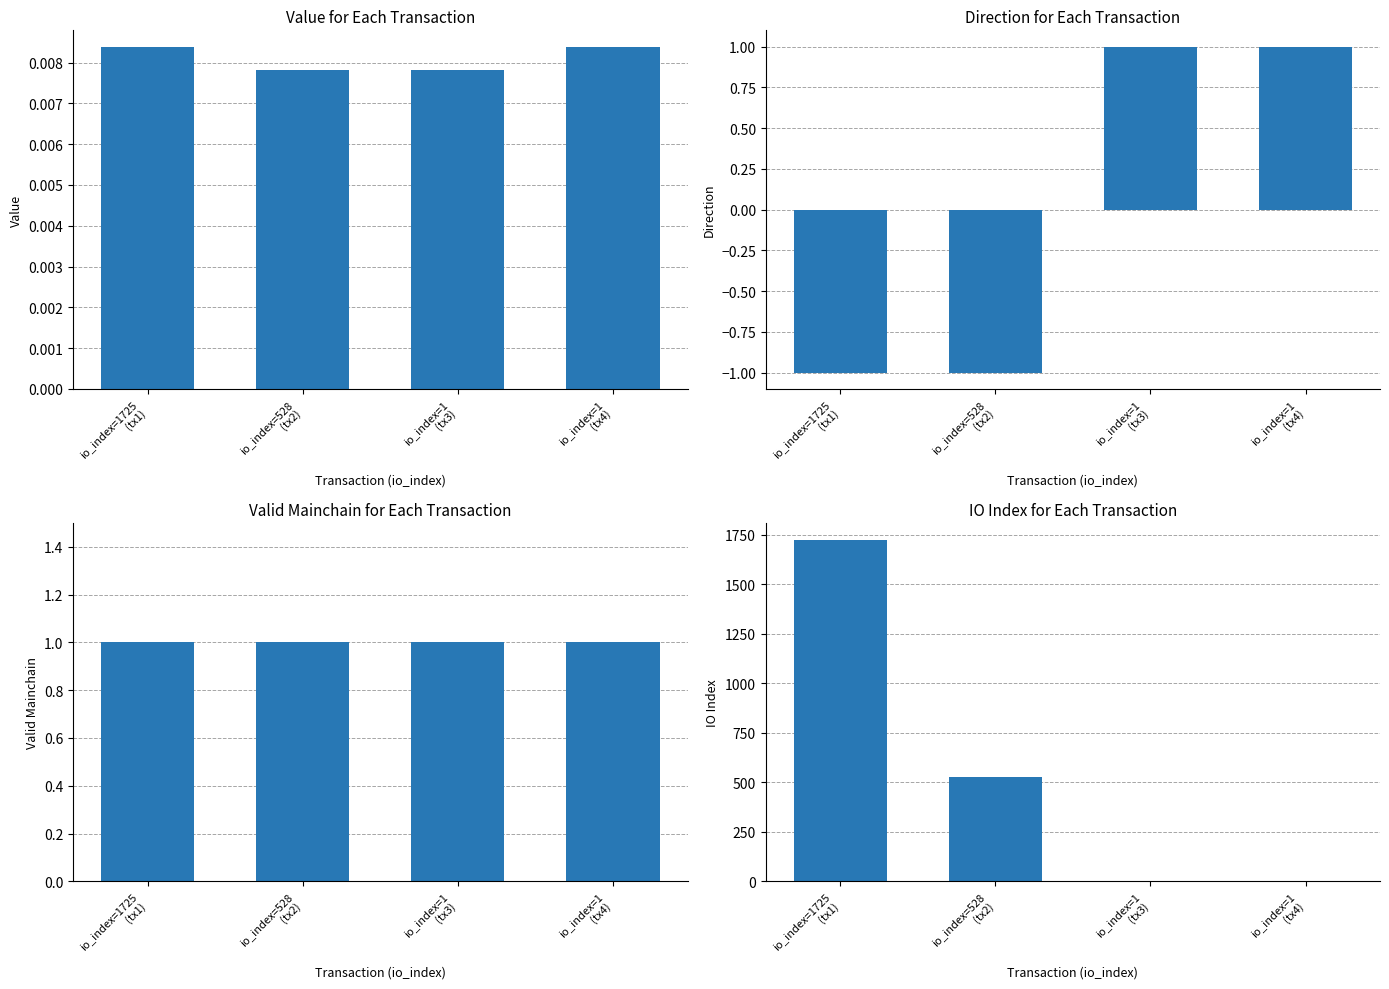

The valid_mainchain series shows 1.4 at io_index=528
(tx2). True or false?

False